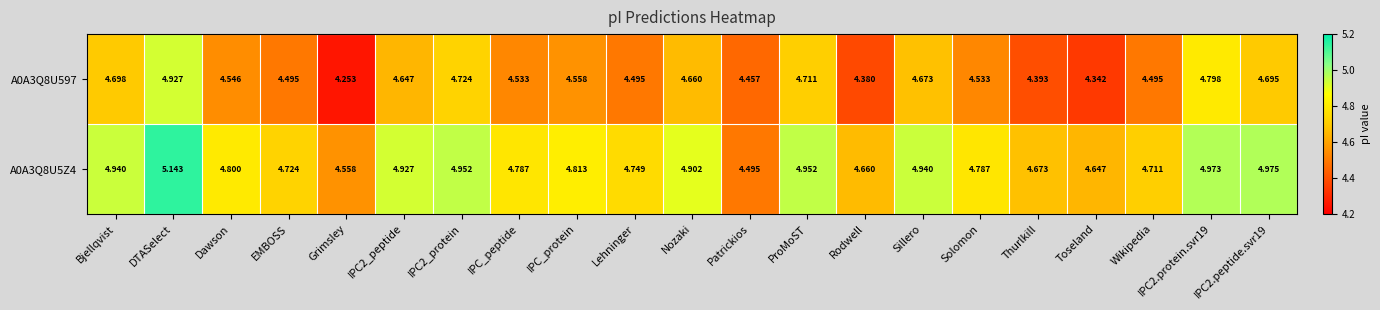

Which label corresponds to the smallest value in the chart?

Grimsley